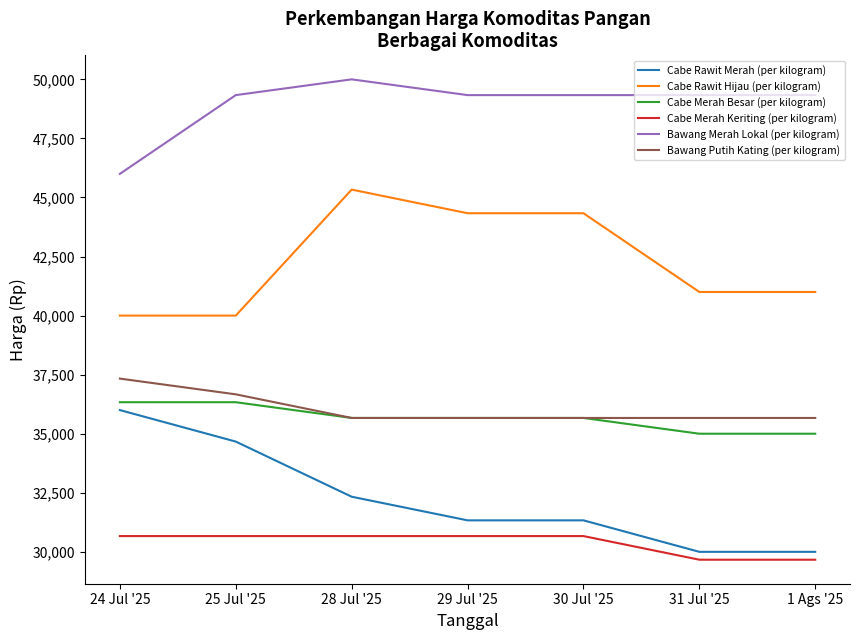

True or false: Bawang Putih Kating (per kilogram) and Cabe Rawit Hijau (per kilogram) intersect in this chart.

False